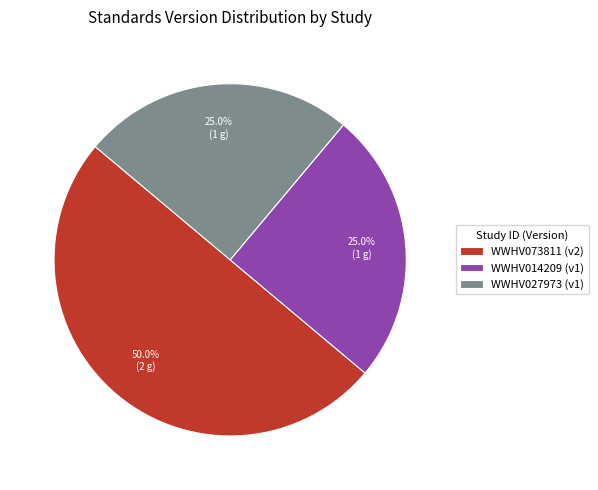

Combined, what portion of the pie is WWHV073811 and WWHV014209?

75.0%